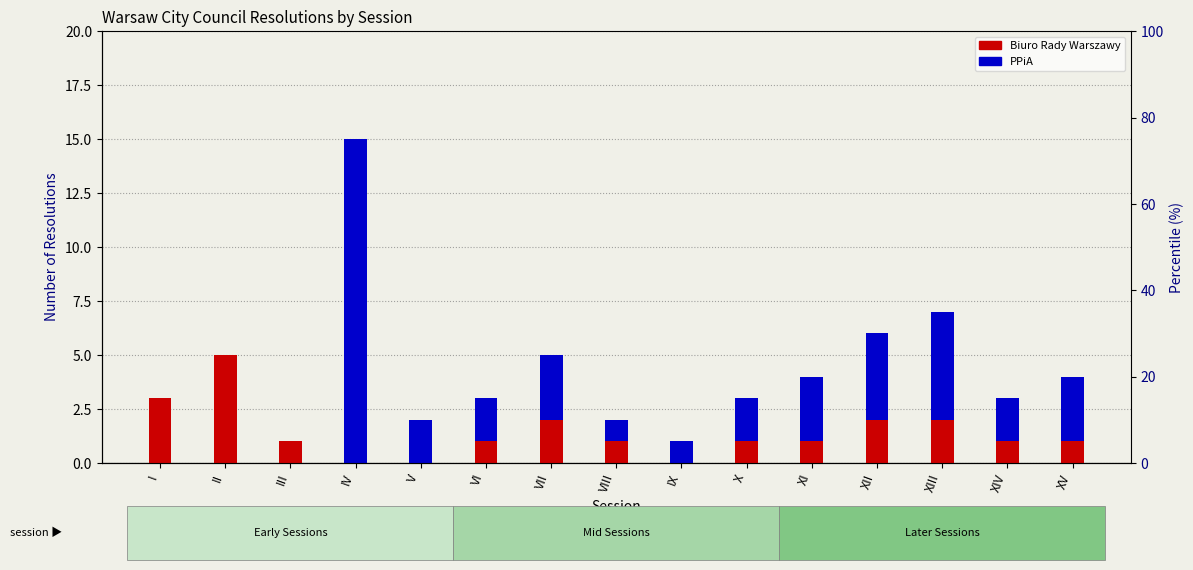

The value of Biuro Rady Warszawy at XIV is 0. True or false?

False